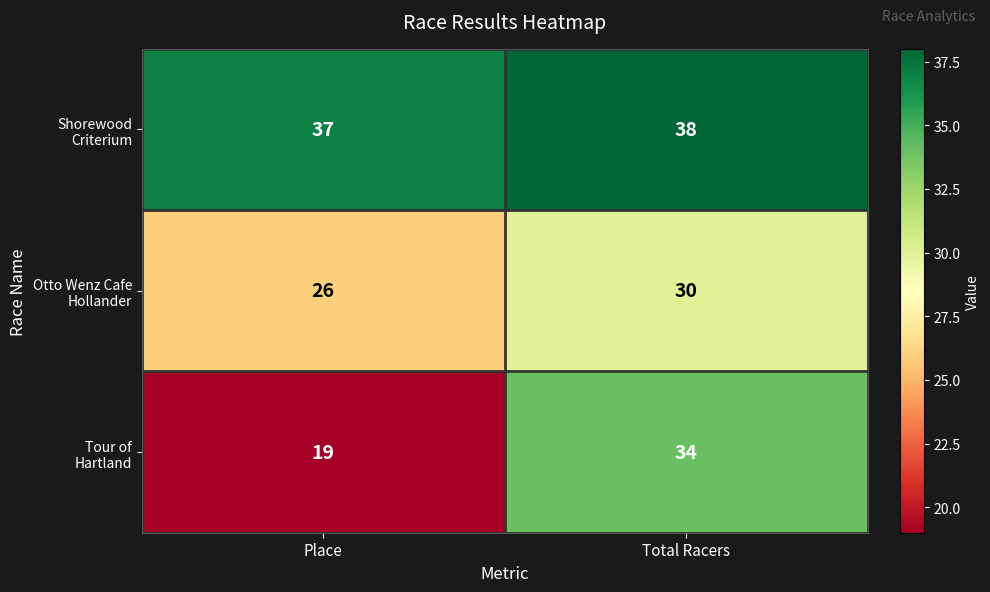

At which category is the sum across all series the highest?

Total Racers